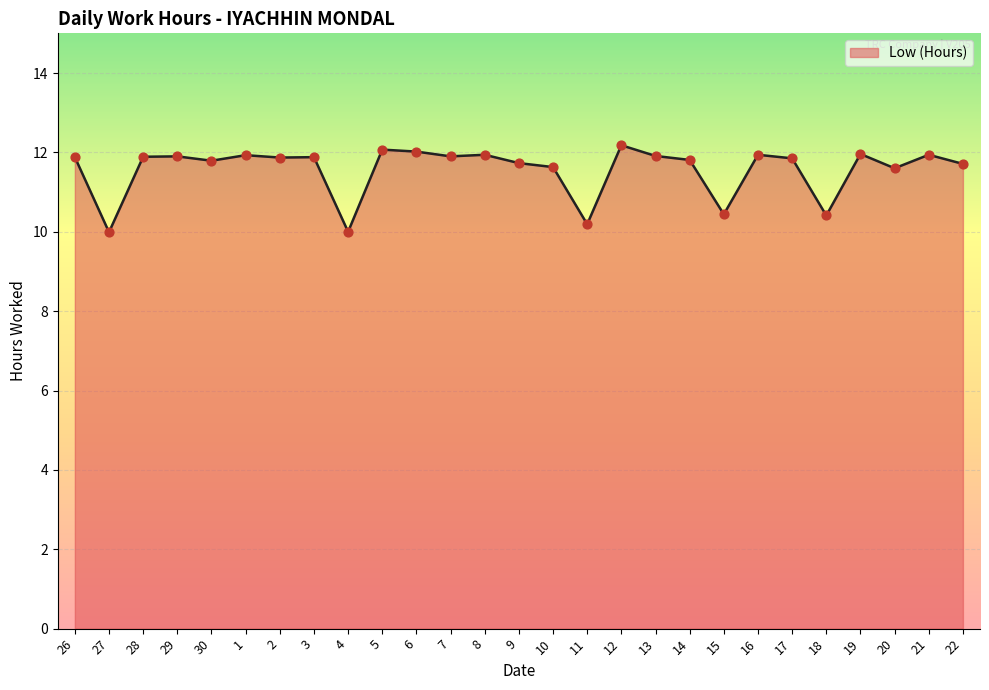

What is the change in value from 30 to 12?

+0.4